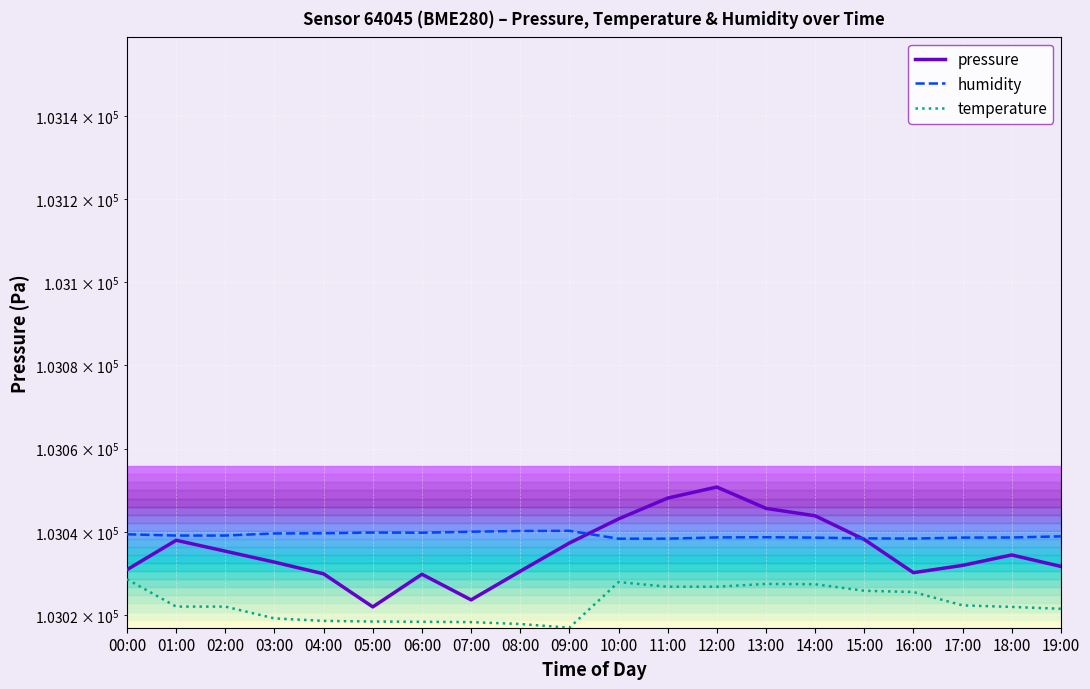

What is the total value across all series at 08:00?

309088.7